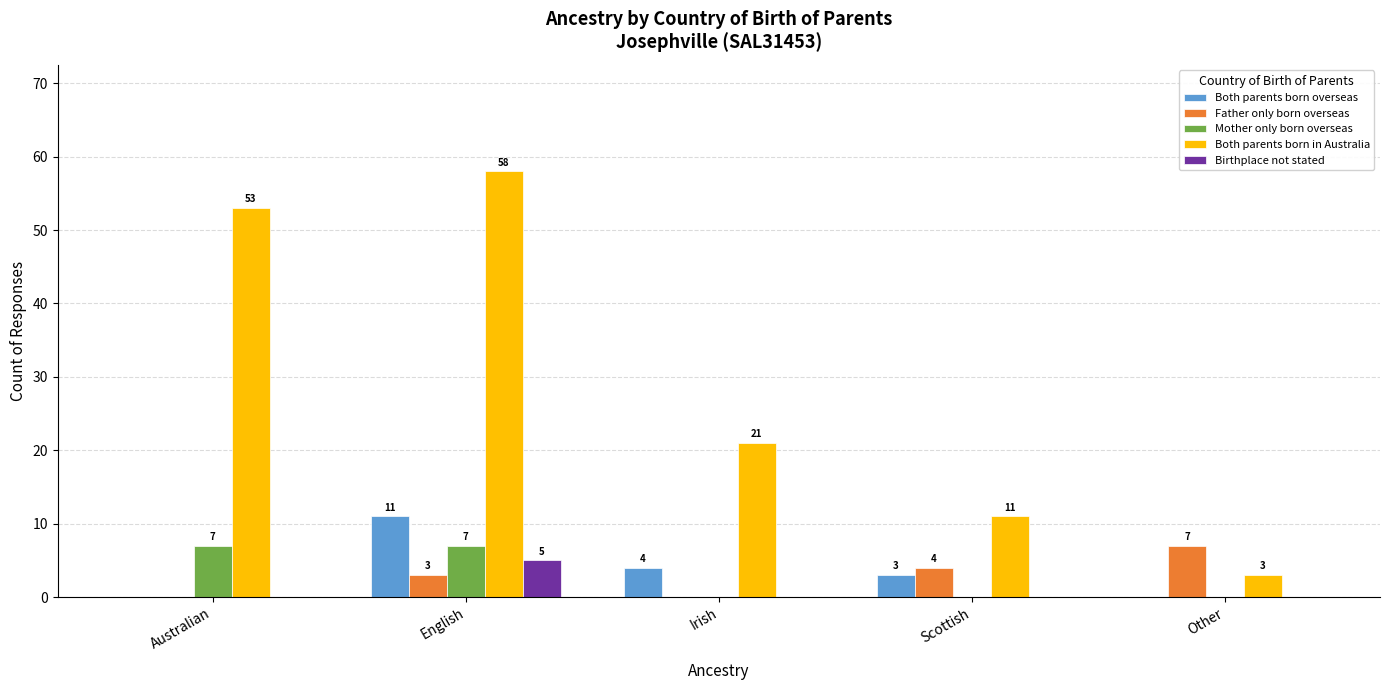

Count the Mother only born overseas values in the range 0 to 7.

5